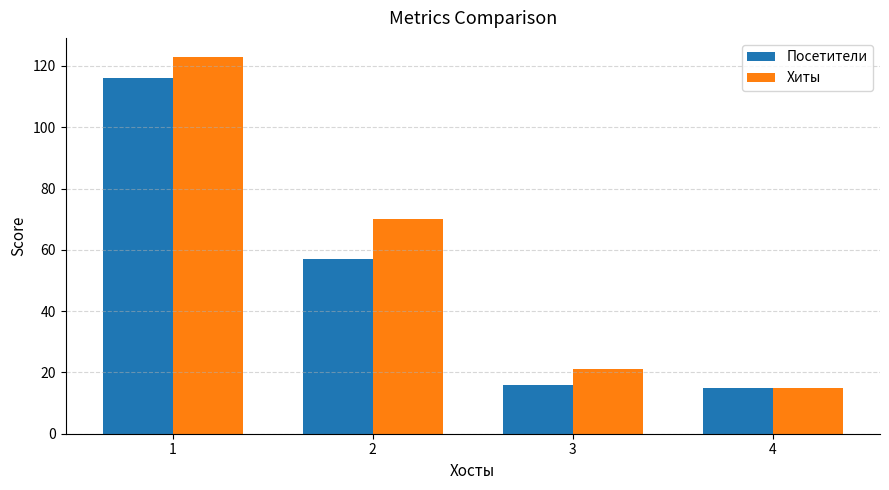

Is it true that Хиты equals 12 at 3?

False